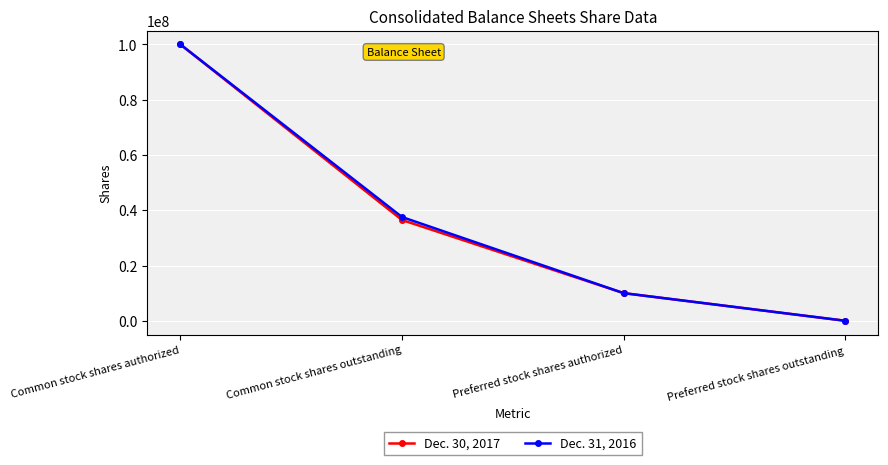

The Dec. 31, 2016 series shows 37539000 at Common stock shares outstanding. True or false?

True